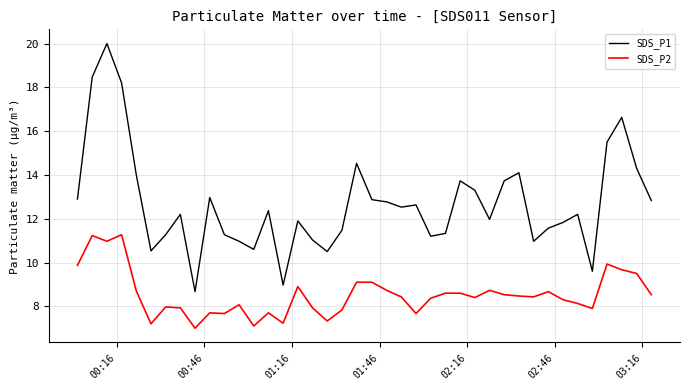

Which series has the largest total across all categories?

SDS_P1